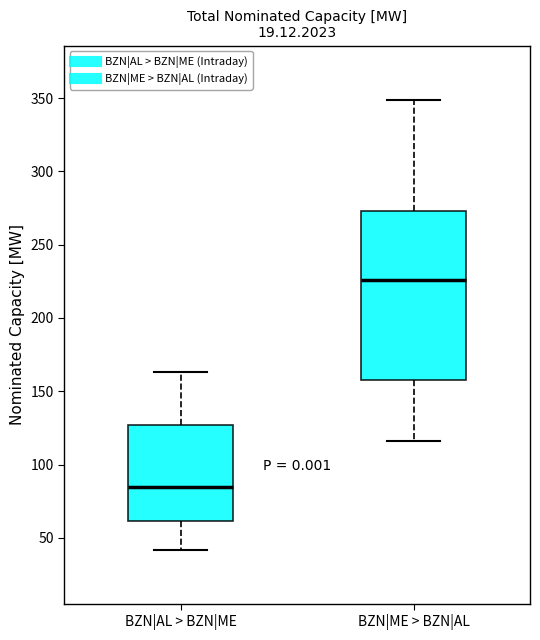

Reading left to right, read every box against the y-axis: the position of its median line, the range the box covers, and the ends of its whiskers. The values are not printed on the chart, so give them approximately, as read against the axis.

BZN|AL > BZN|ME: median 85, box 60 to 125, whiskers 40 to 165
BZN|ME > BZN|AL: median 225, box 160 to 275, whiskers 115 to 350